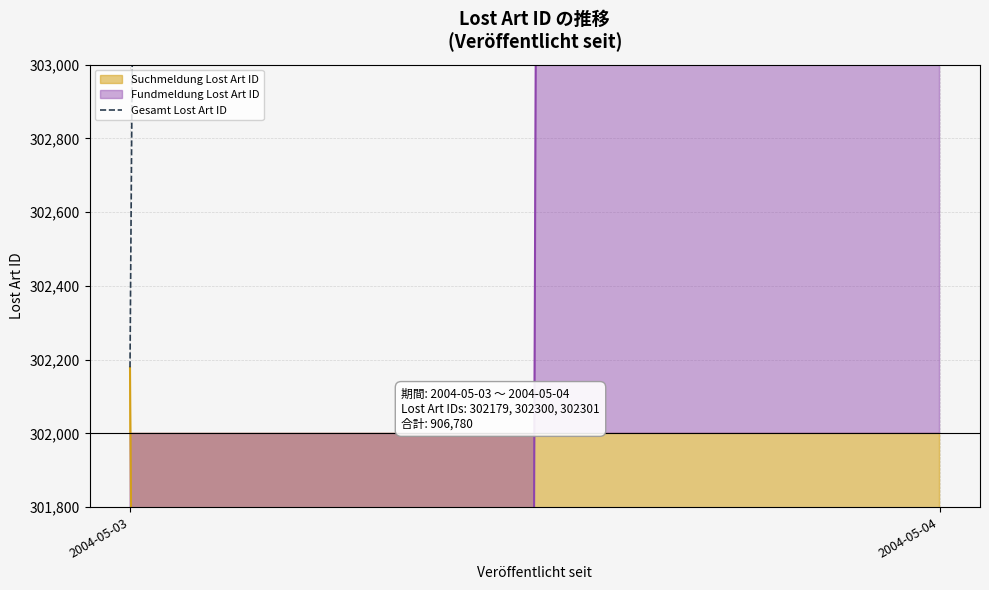

What is the change in value from 2004-05-03 to 2004-05-04?

+302422